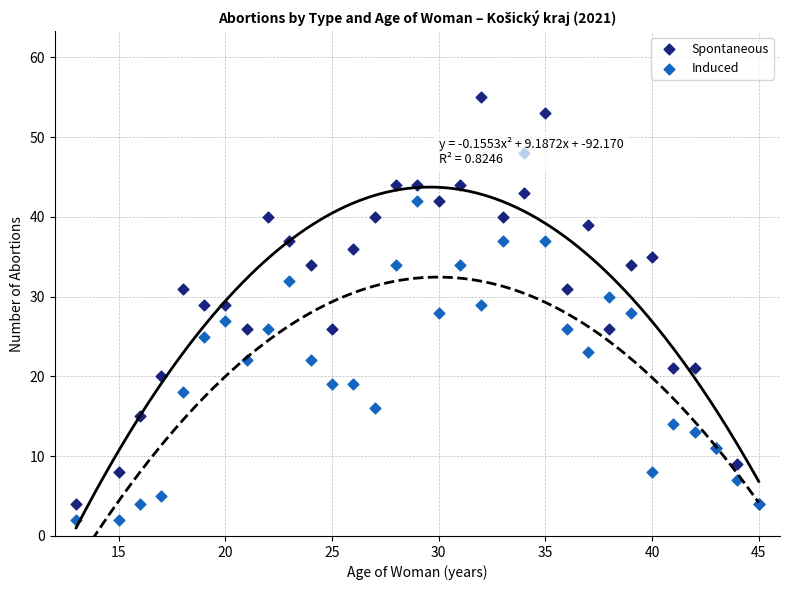

What is the X range (max minus min) for the scatter plot?

32